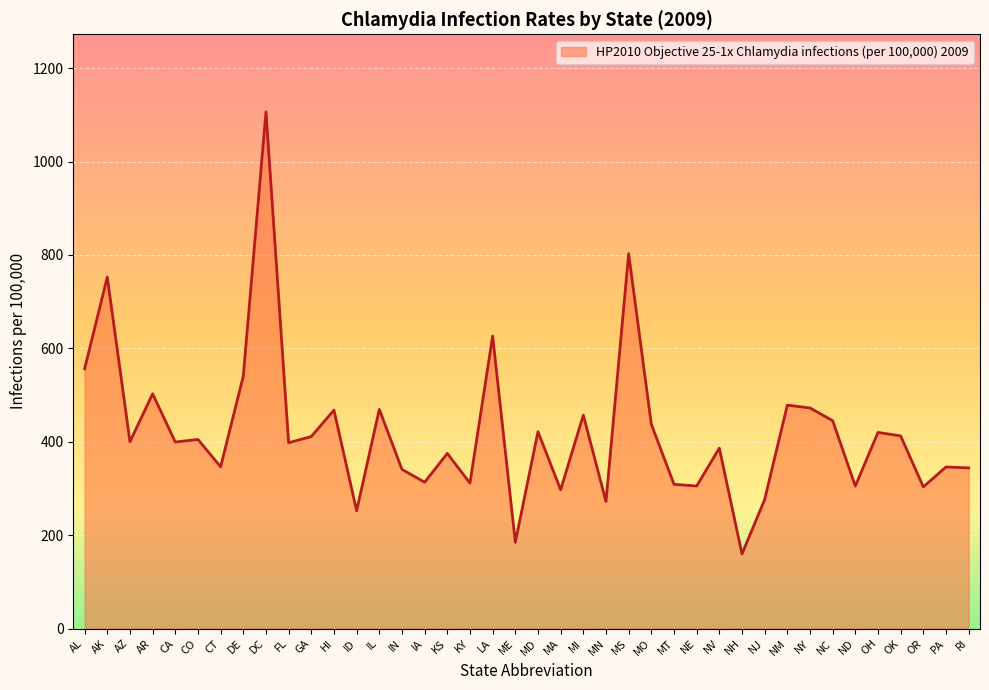

What position from the left is IL?

14